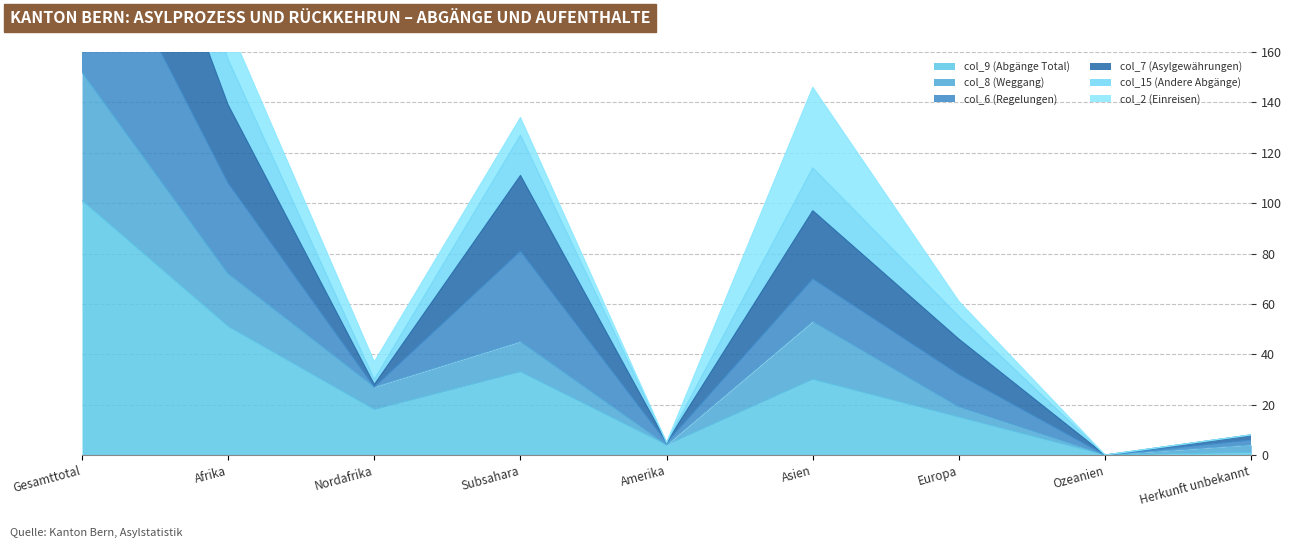

True or false: col_7 (Asylgewährungen) and col_9 (Abgänge Total) cross at least once.

False